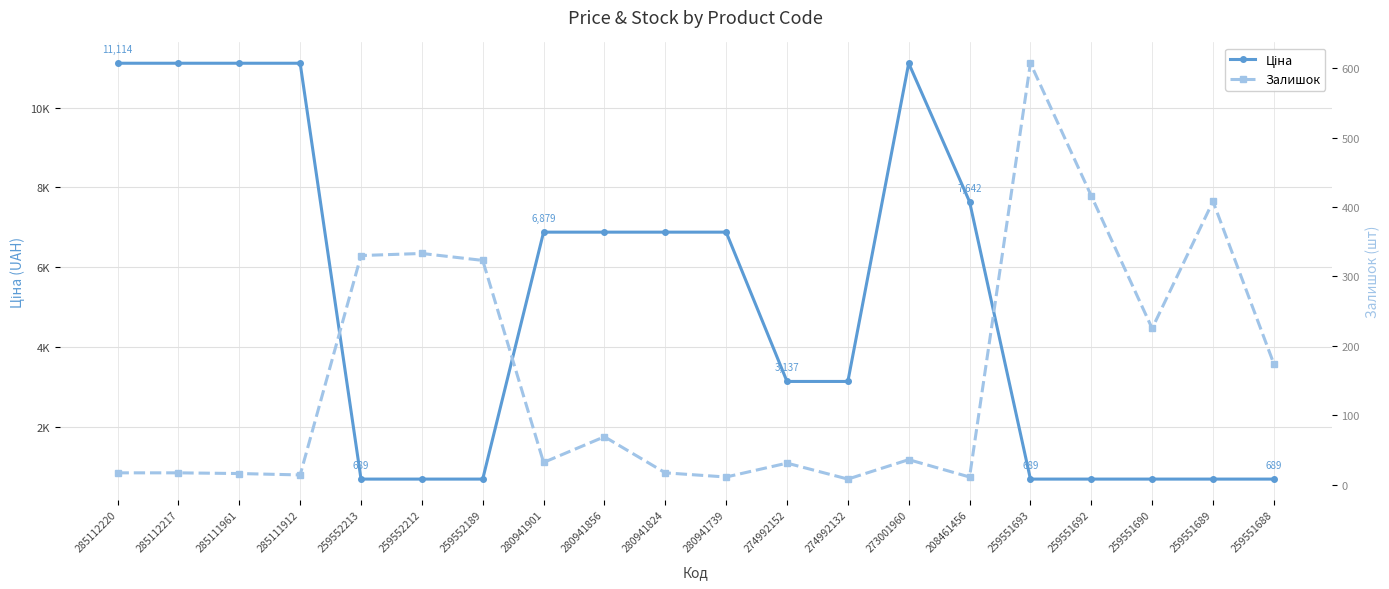

Which series has the largest range (max minus min)?

Ціна